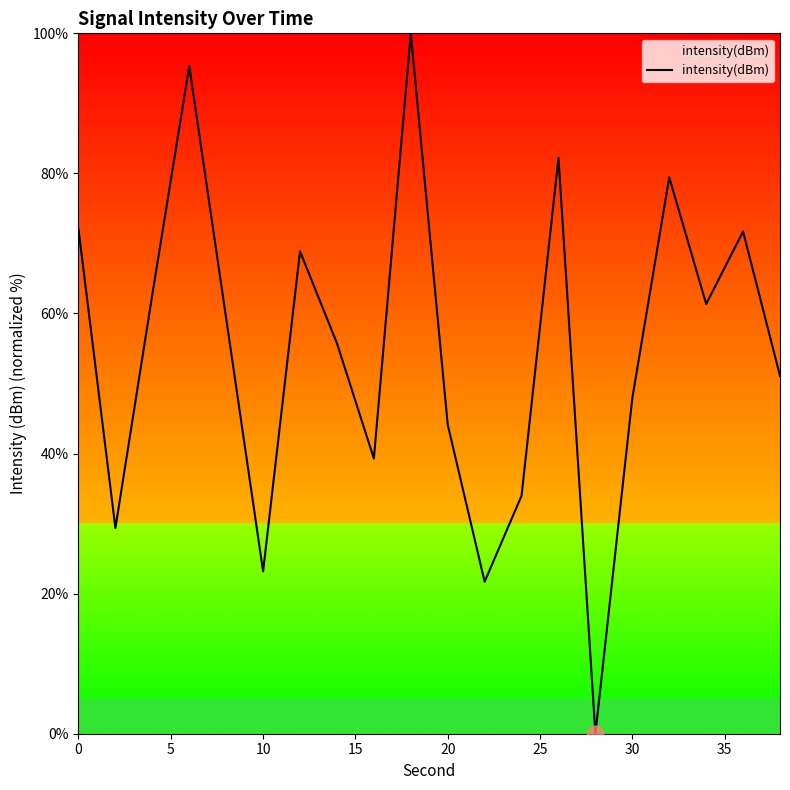

How many categories are shown in the chart?

20